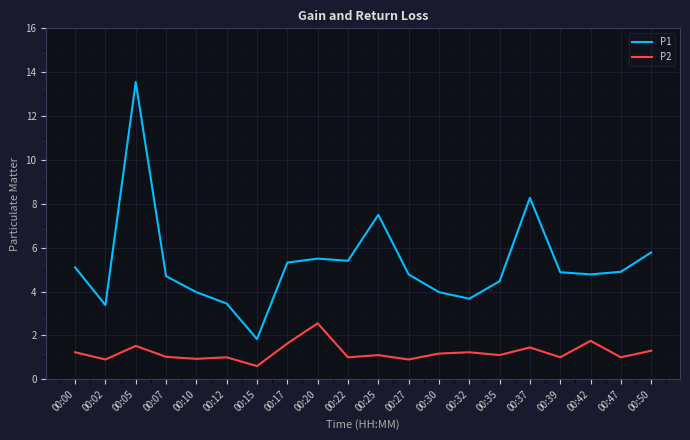

True or false: P1 and P2 cross at least once.

False